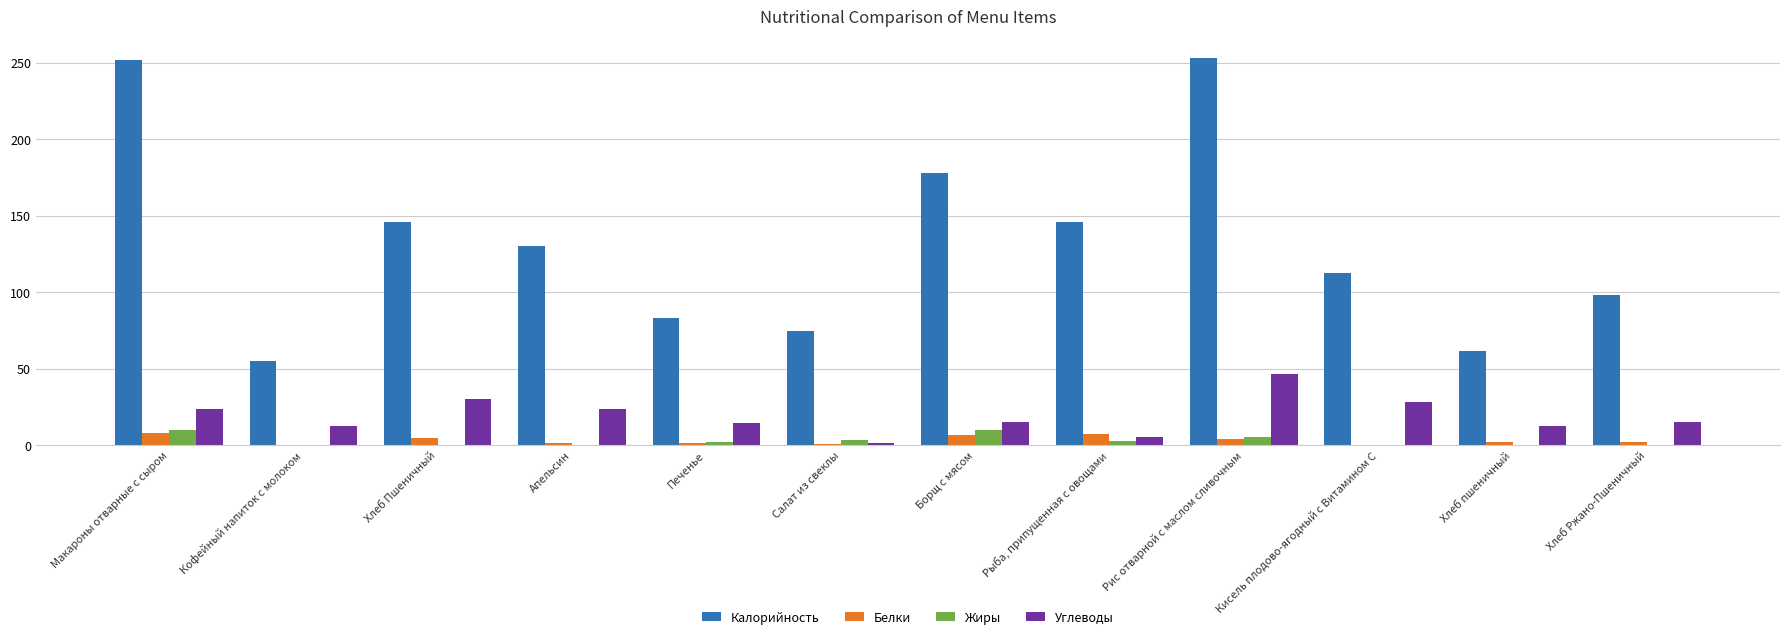

What are all the series names shown in the legend?

Калорийность, Белки, Жиры, Углеводы